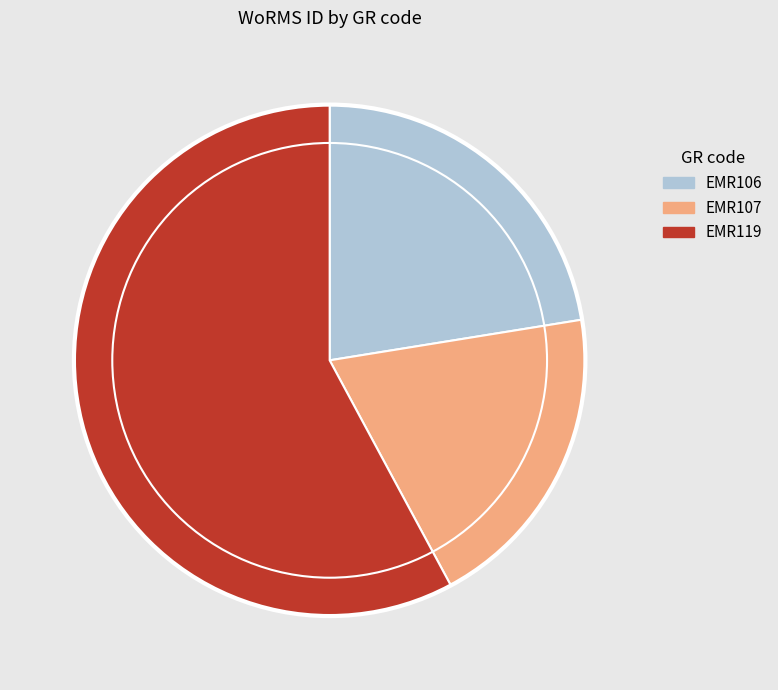

Does any single category account for the majority?

Yes